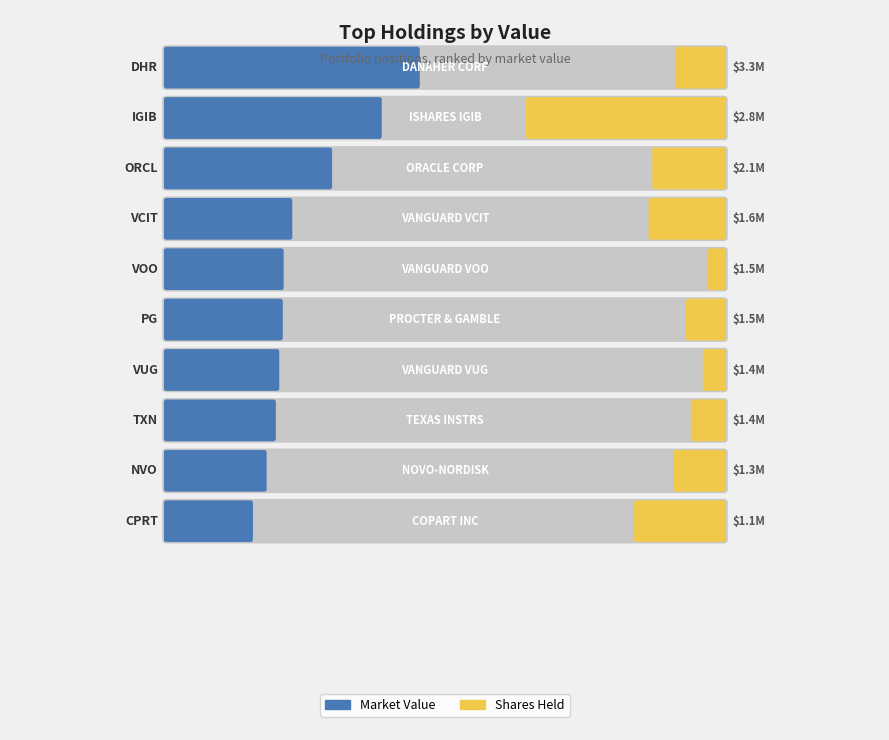

What is the value of the Shares bar at the 6th from the left?

10133